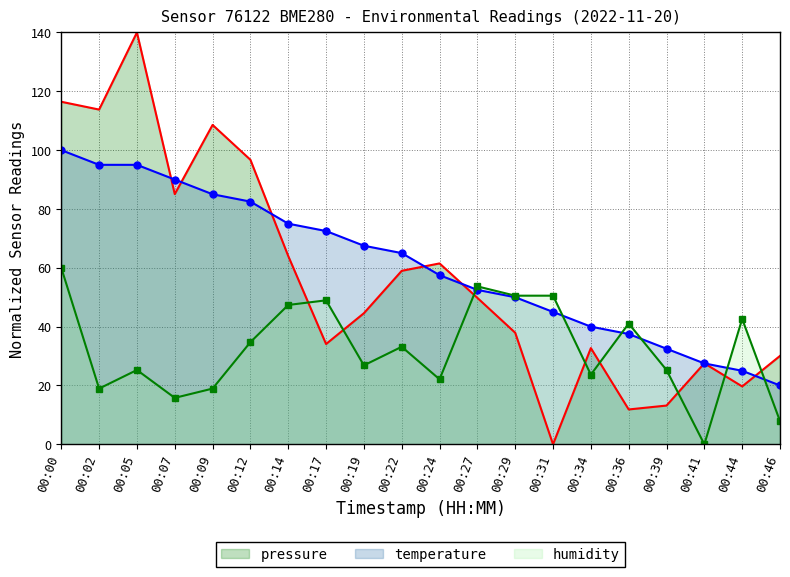

Which series has the widest spread of values?

pressure